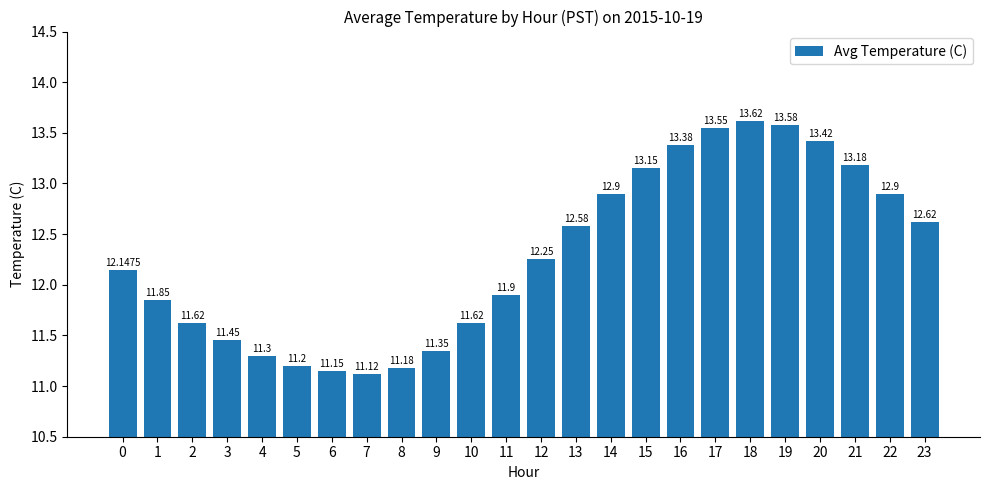

What is the minimum value shown in the chart?

11.1